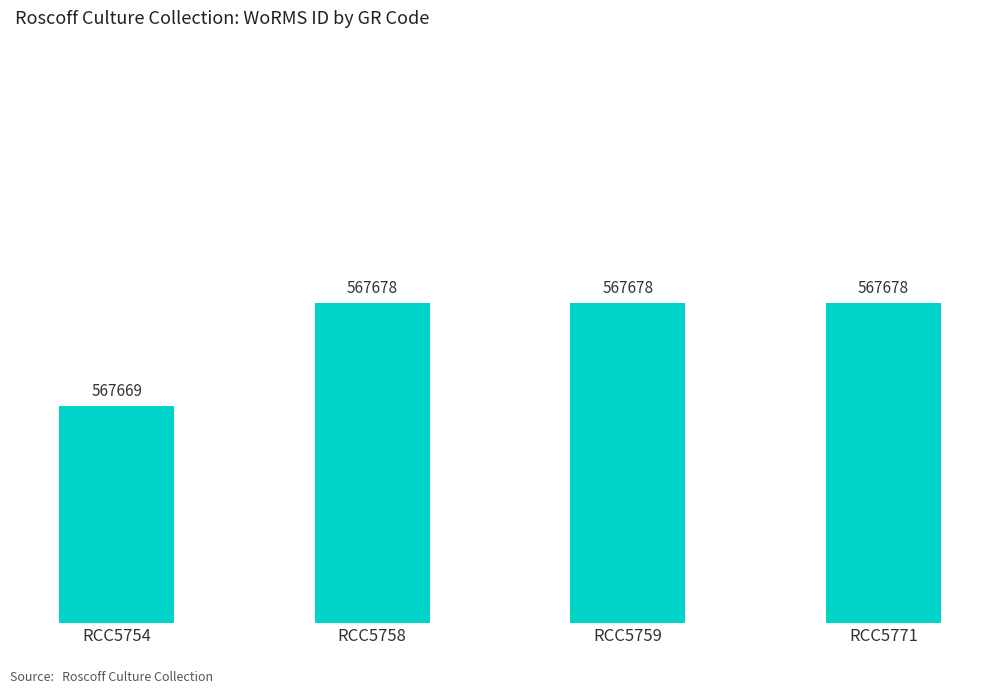

What is the minimum value shown in the chart?

567669